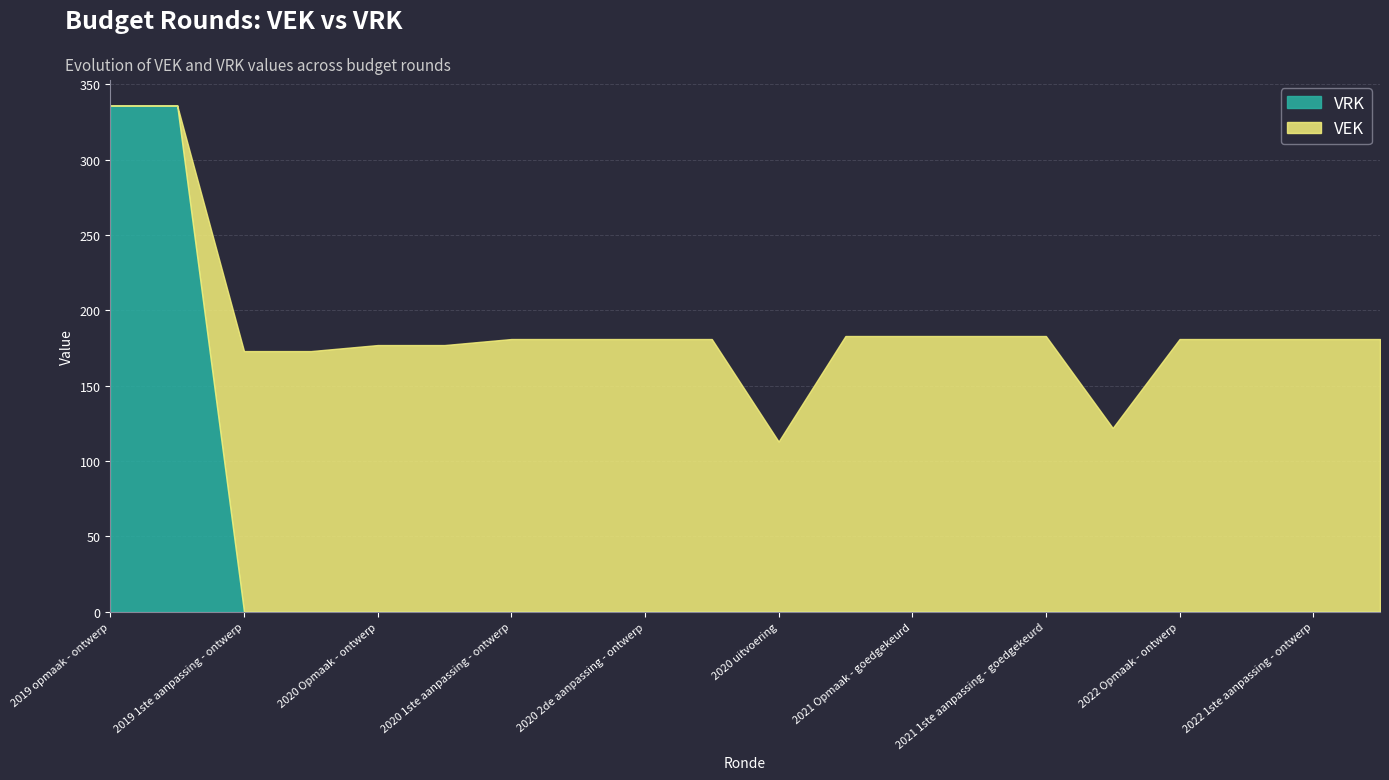

What is the total value across all series at 2022 Opmaak - goedgekeurd?

181